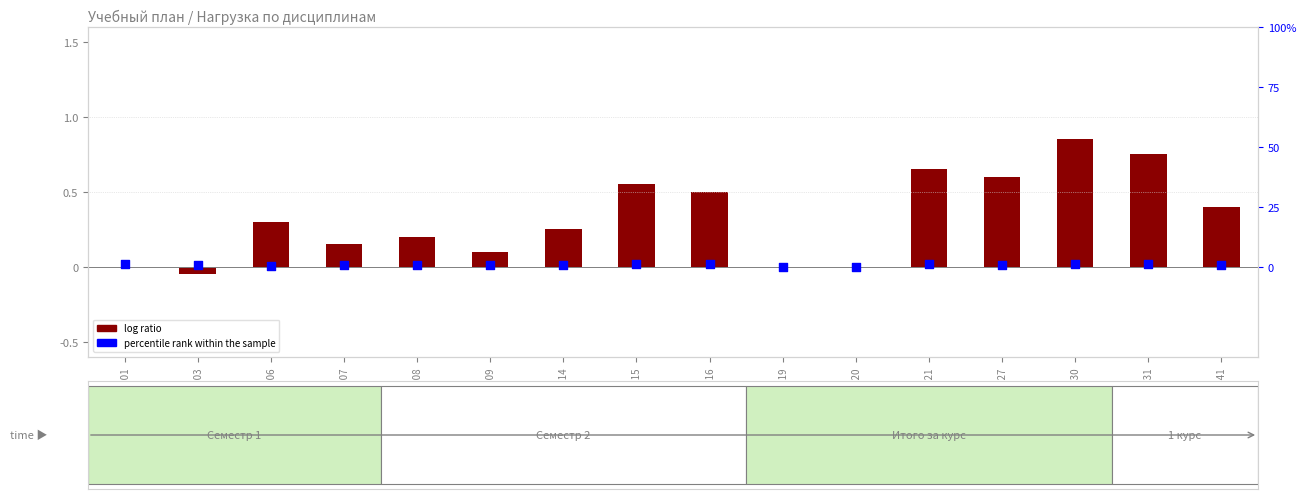

Is the value of log ratio at Б1.О.07 greater than the value of percentile rank within the sample at Б1.О.20?

Yes